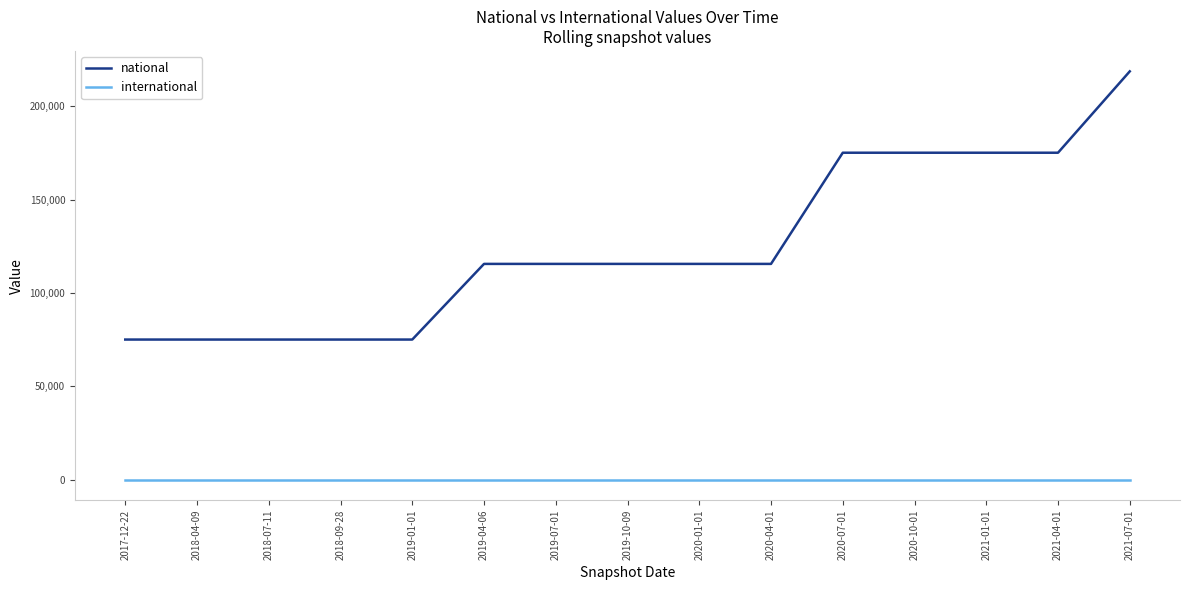

True or false: international and national cross at least once.

False